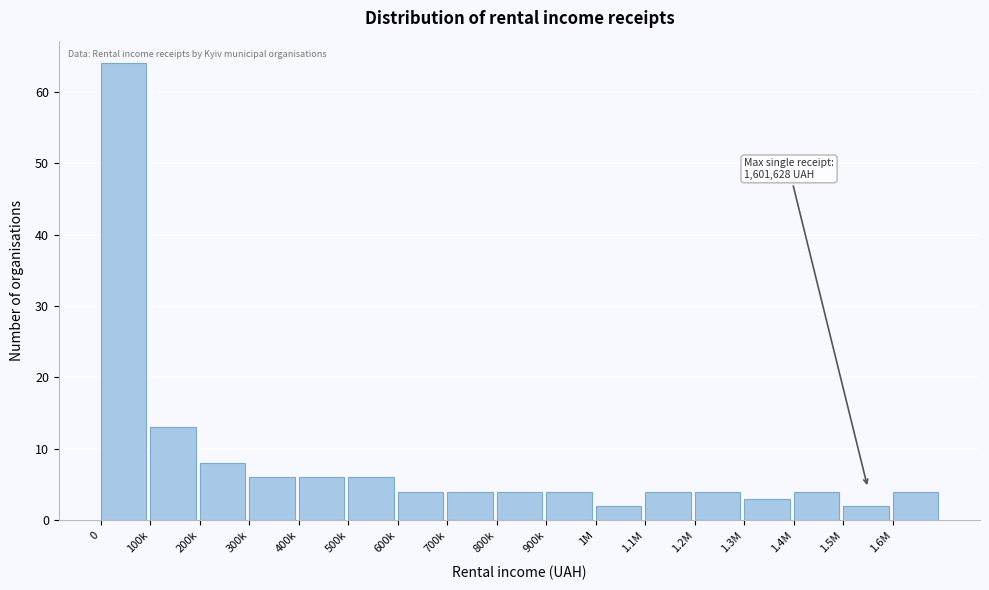

Reading right to left, list all the values displayed in this chart.

1.6M=4	1.5M=2	1.4M=4	1.3M=3	1.2M=4	1.1M=4	1M=2	900k=4	800k=4	700k=4	600k=4	500k=6	400k=6	300k=6	200k=8	100k=13	0=64